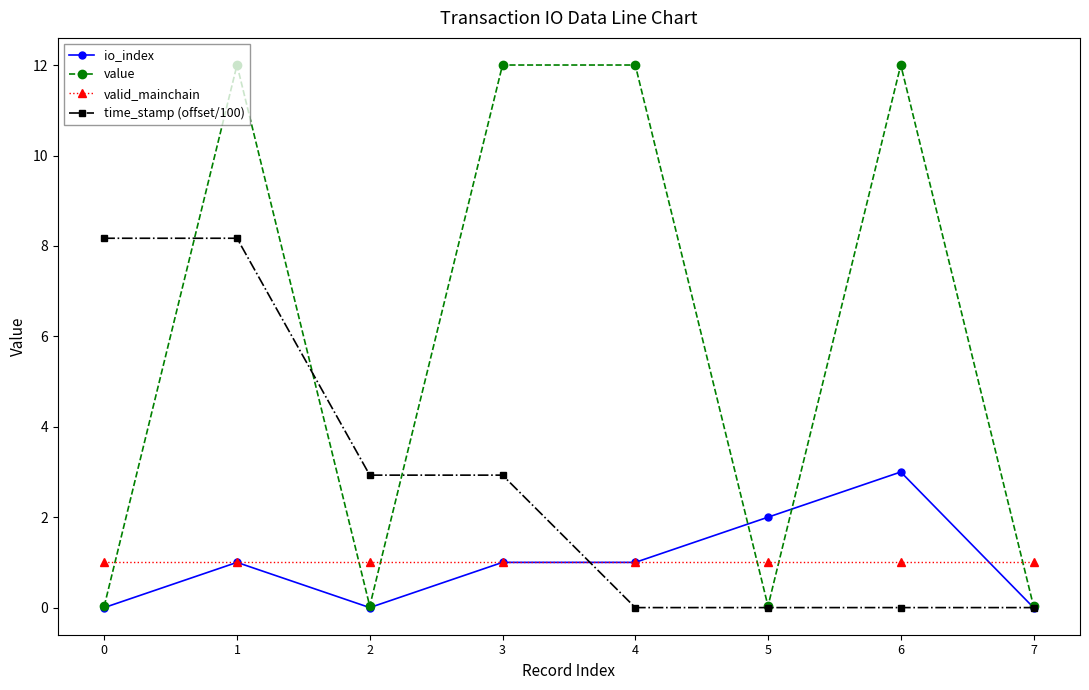

What is the difference between the highest and lowest values at 2?

2.9